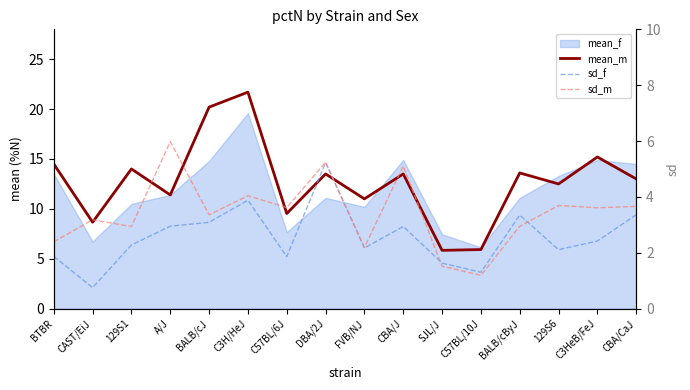

In sd_m, how many points are lower than both neighbors (excluding endpoints)?

6